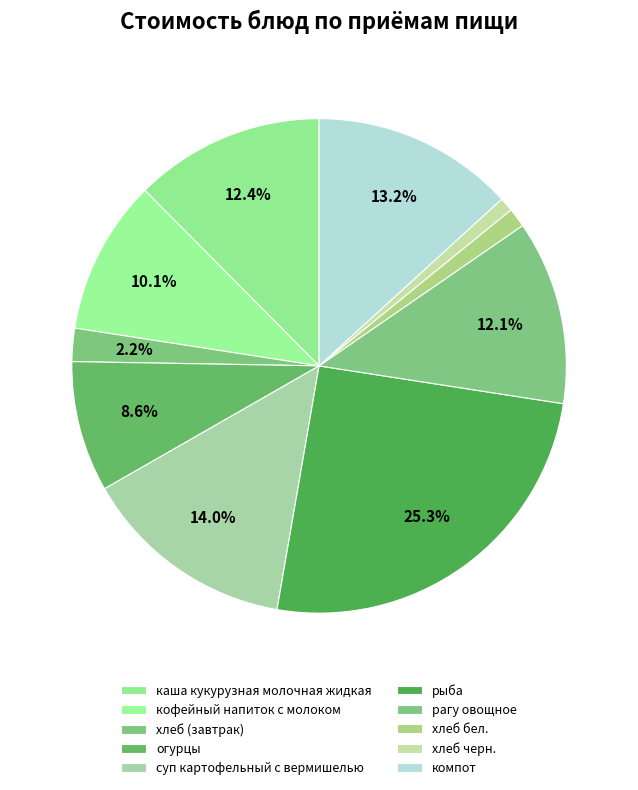

How many slices are in this pie chart?

10